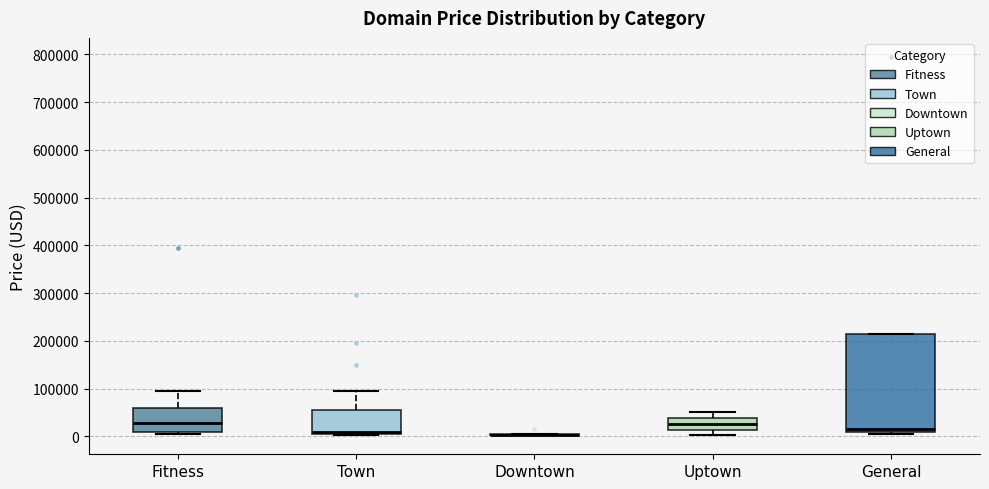

Comparing the boxes themselves (not the whiskers), which one is the tallest?

General